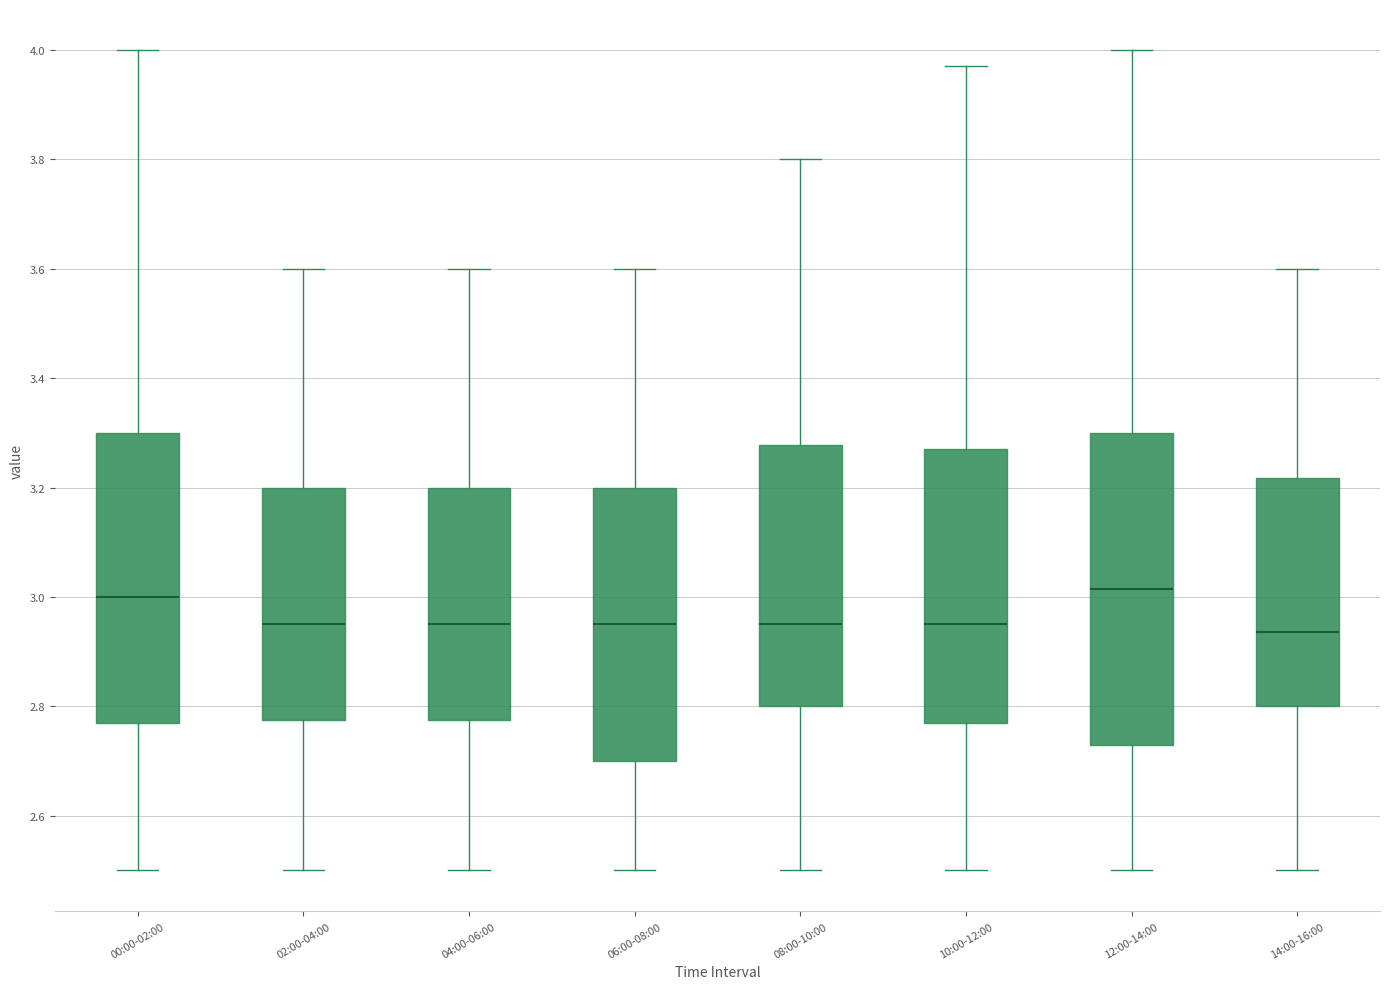

Where does the lower whisker of the box for 12:00-14:00 end on the y-axis? The values are not printed on the chart, so give them approximately, as read against the axis.

2.50